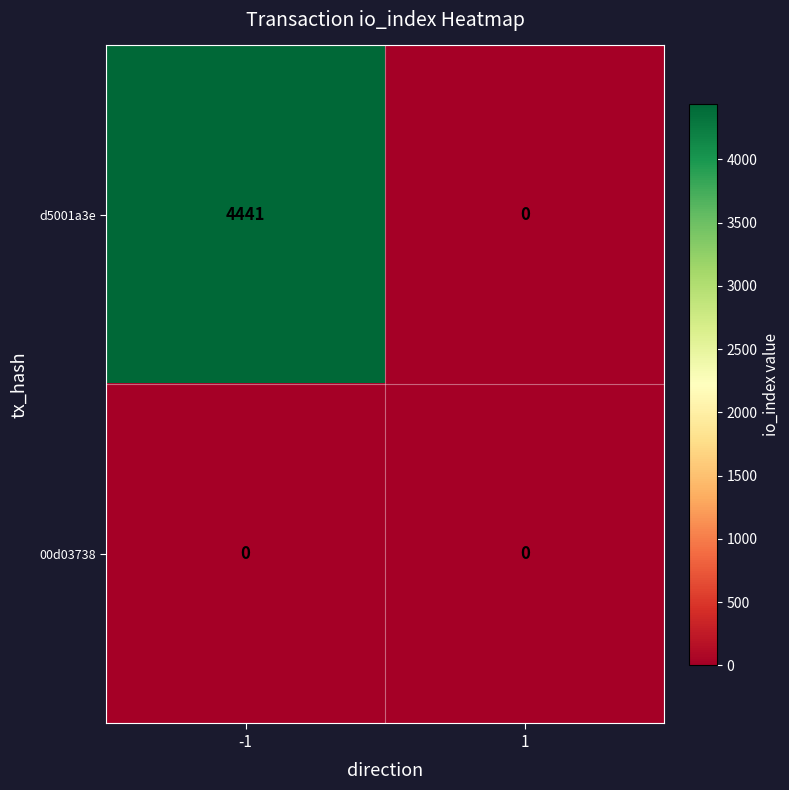

True or false: d5001a3e has a value of 3032 at -1.

False